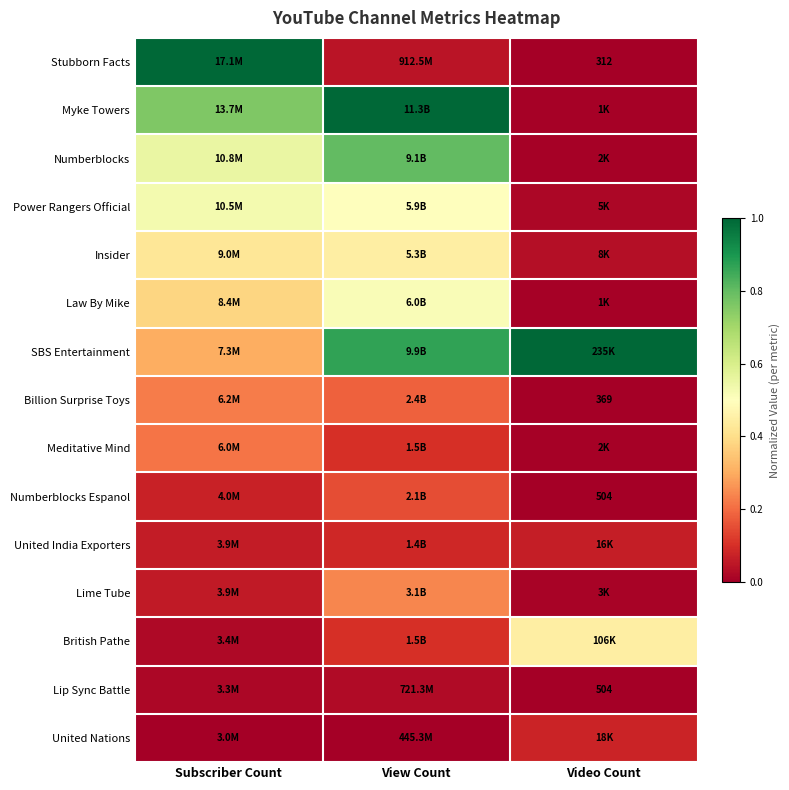

Is the value of Lip Sync Battle at Subscriber Count greater than the value of Numberblocks Espanol at Video Count?

Yes